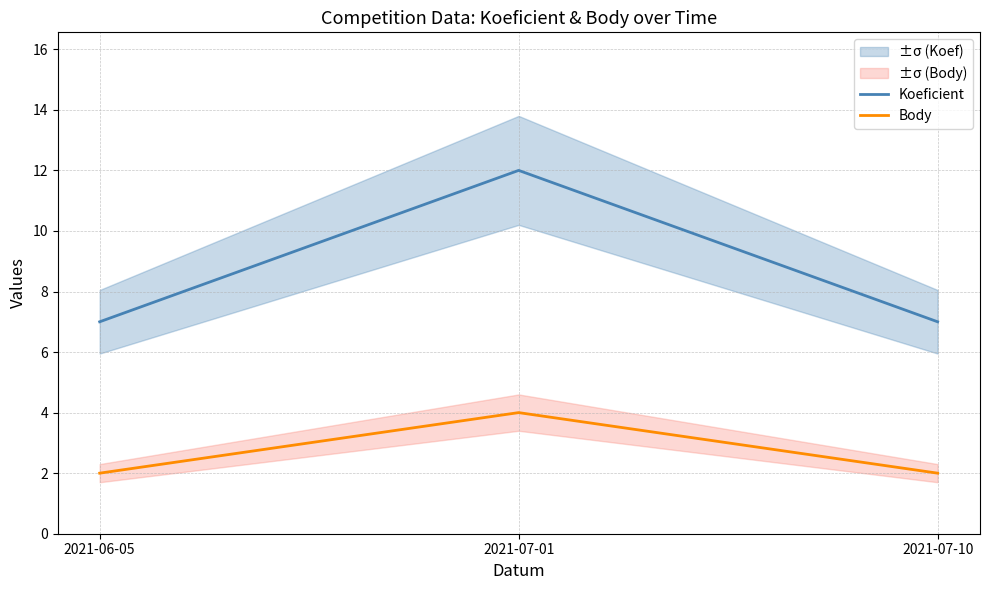

What is the label of the 3rd point from the right?

2021-06-05